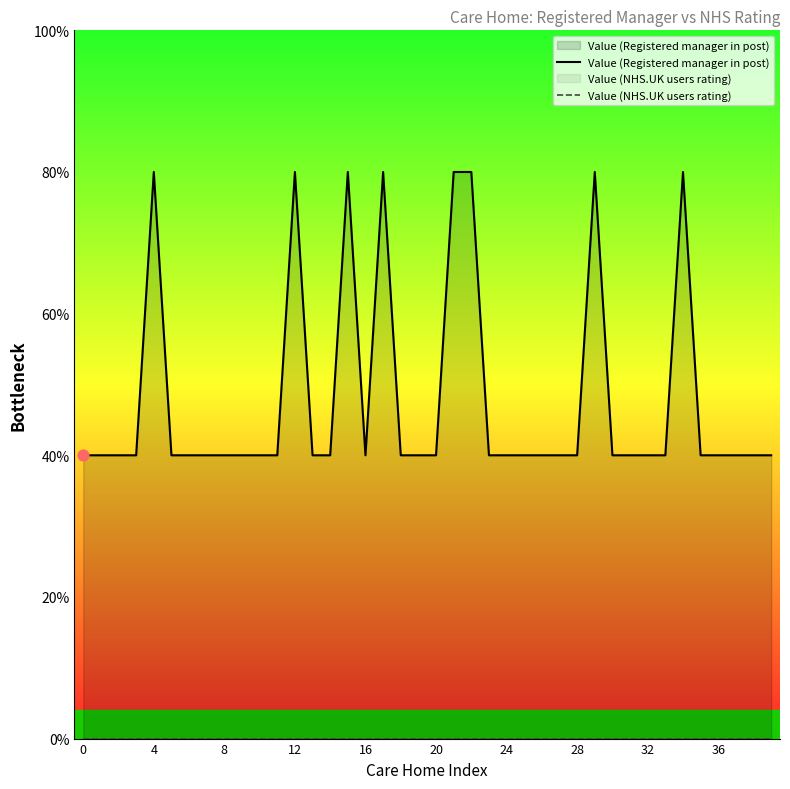

At how many categories does at least one series exceed 1?

8